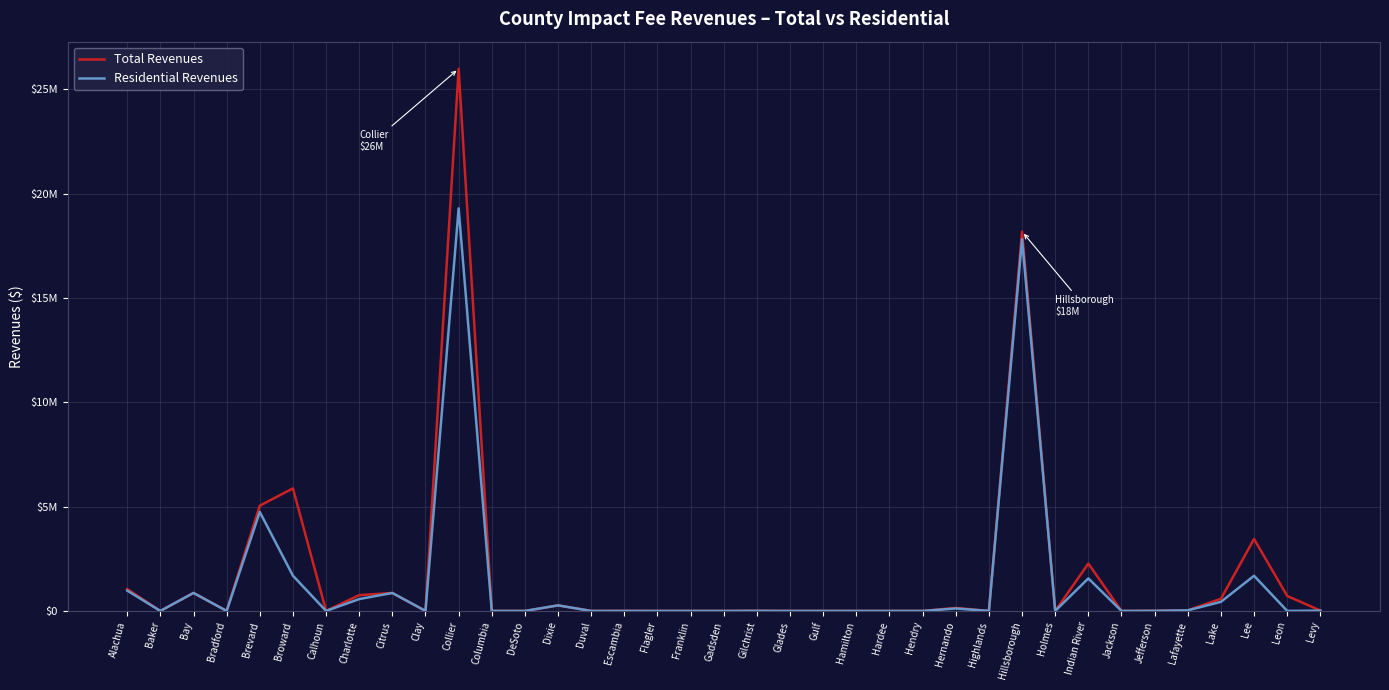

Is this an area chart (filled region under the line)?

No